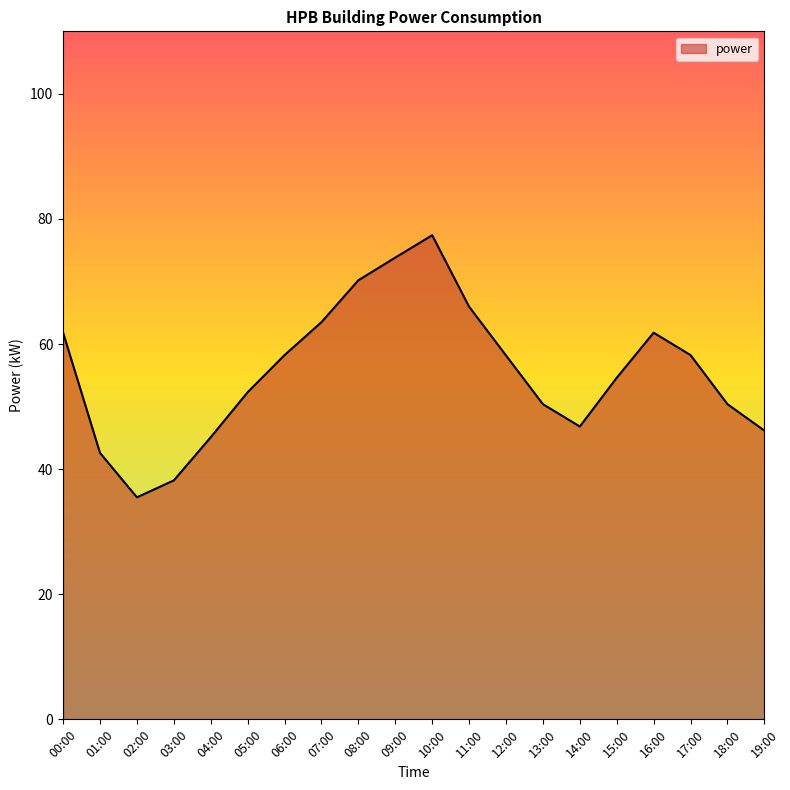

How many lines are shown in the chart?

1